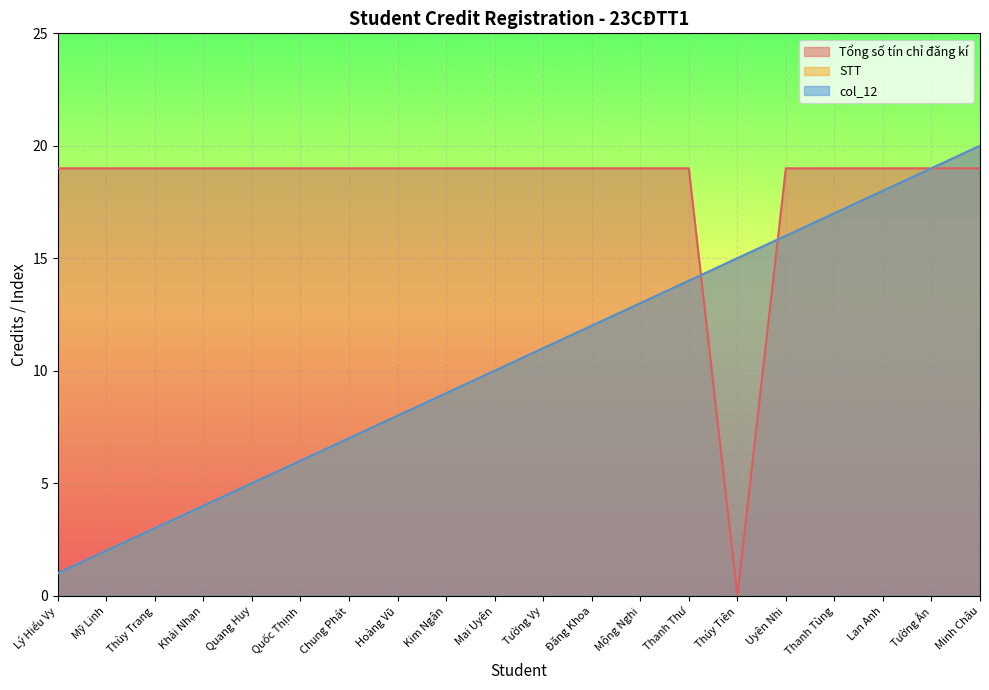

What is the spread (max minus min) of values at Chung Phát?

12